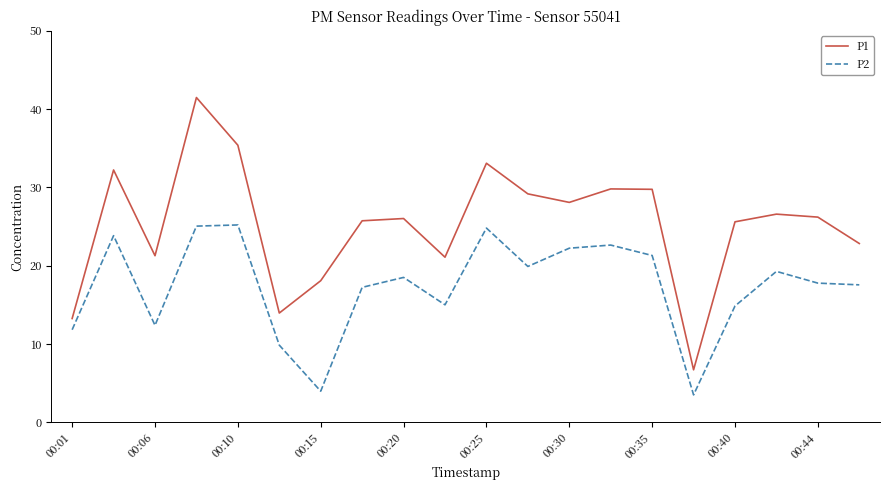

List the series in order of their peak value, highest first.

P1, P2